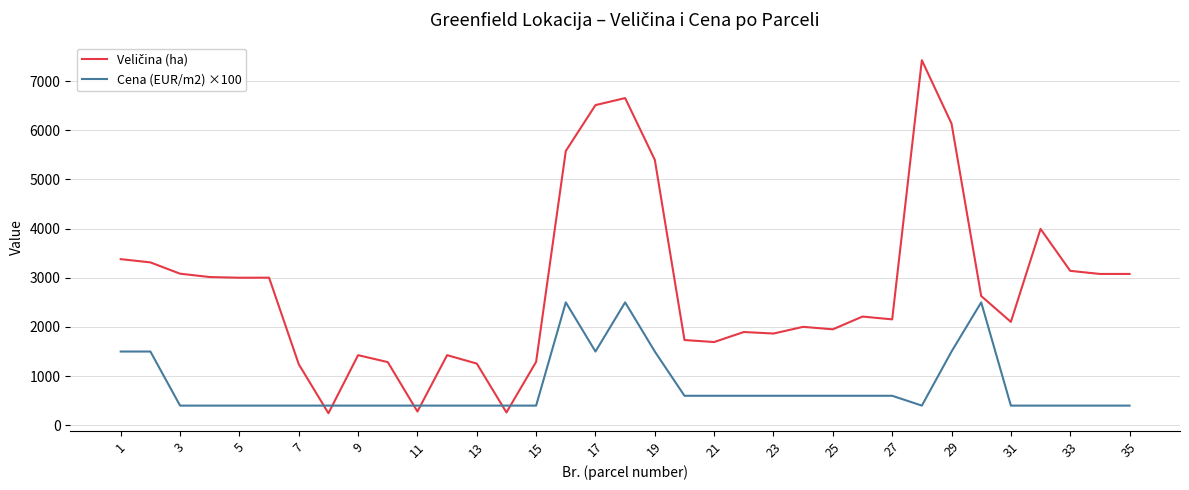

Is this an area chart (filled region under the line)?

No